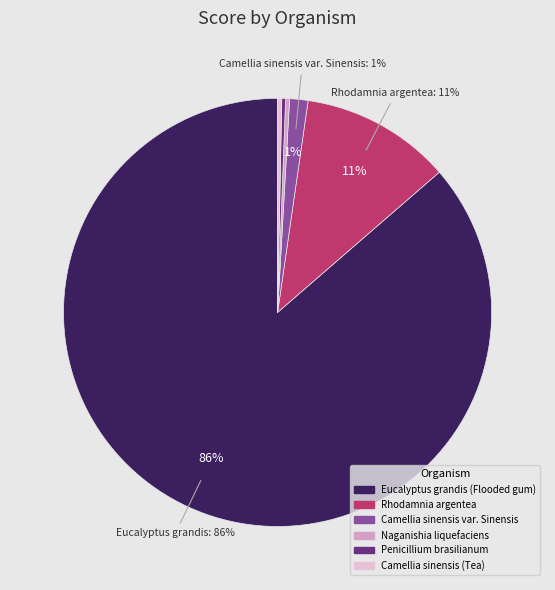

Do Naganishia liquefaciens and Eucalyptus grandis (Flooded gum) together represent more than half of the pie?

Yes